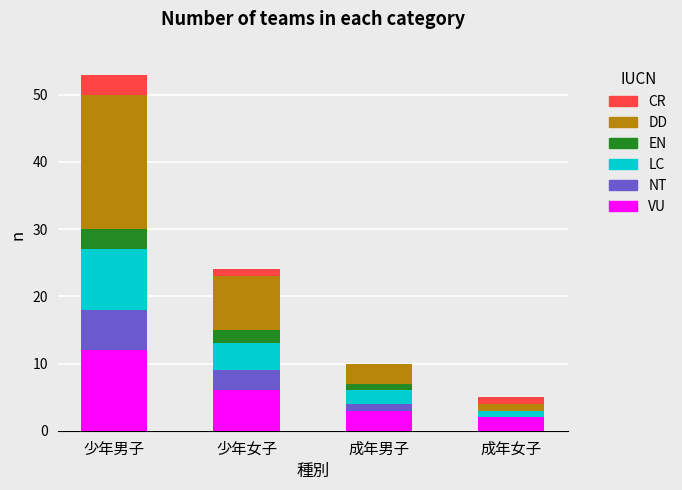

Which category has the highest value in the VU series?

少年男子